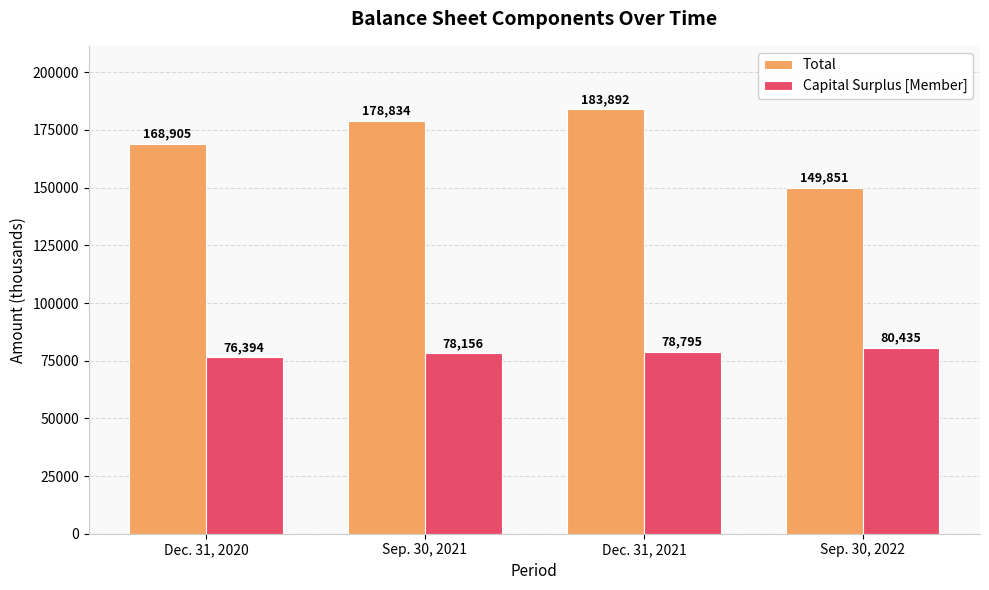

What are all the series names shown in the legend?

Total, Capital Surplus [Member]